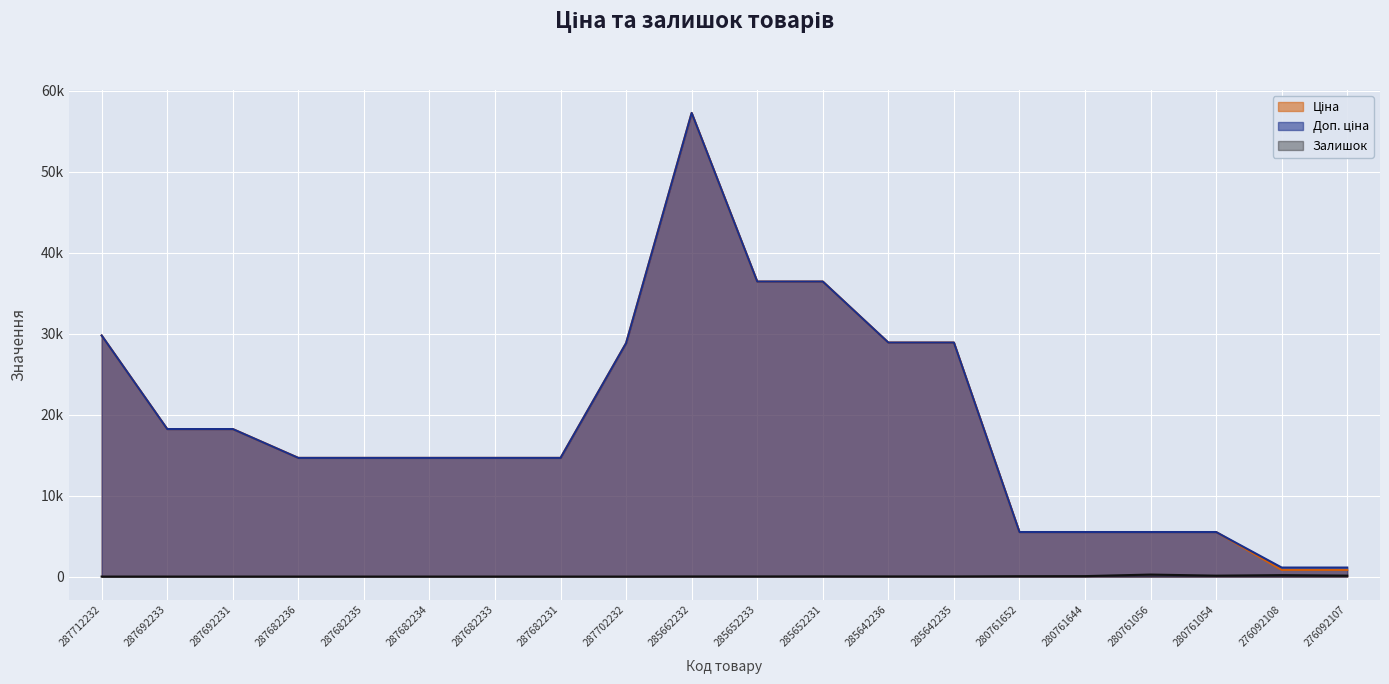

True or false: Ціна has a value of 24185.3 at 285662232.

False